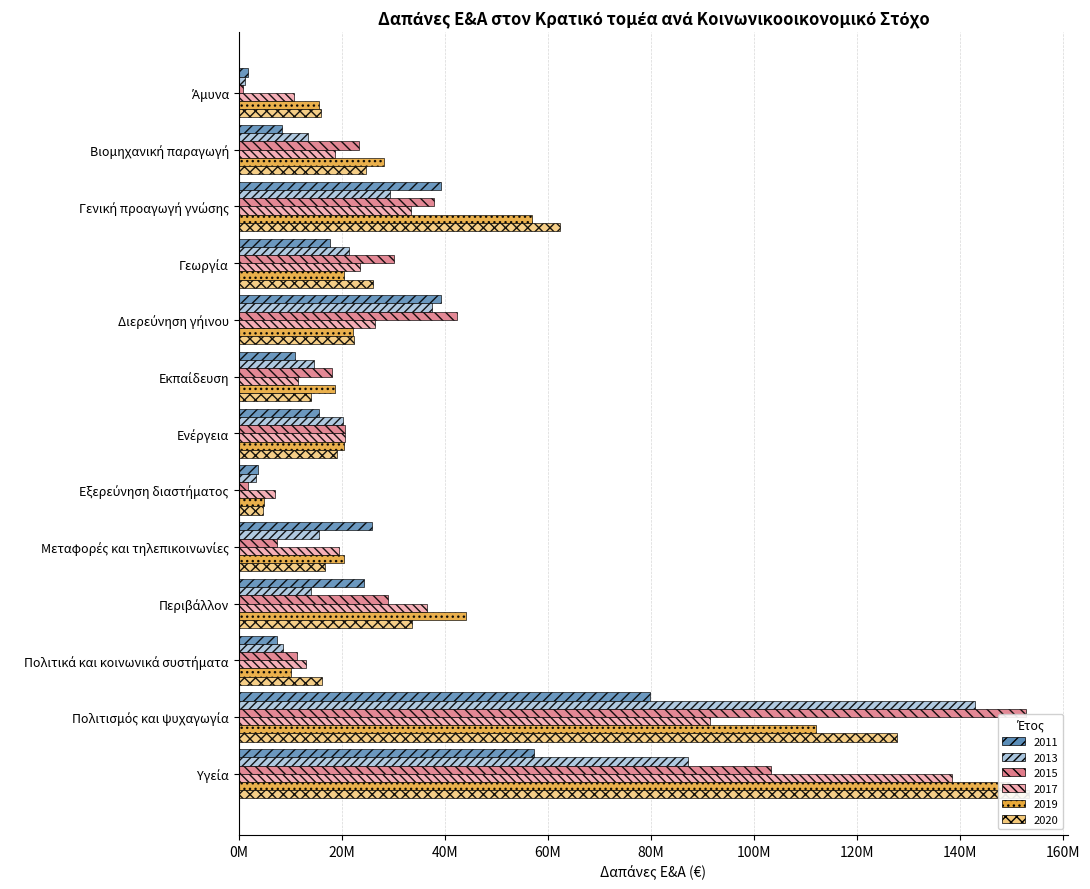

What is the label of the 4th bar from the right?

Περιβάλλον